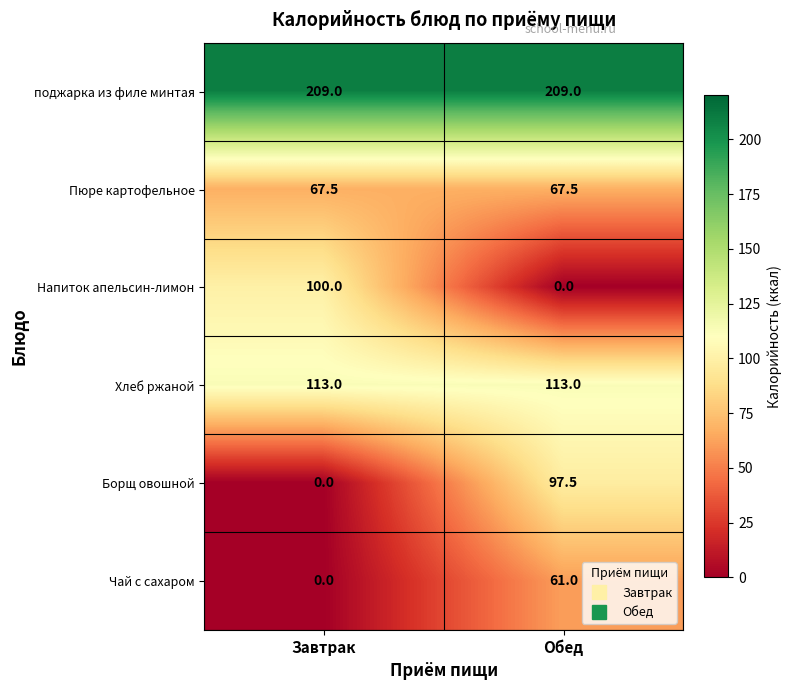

What is the spread (max minus min) of values at Обед?

209.0